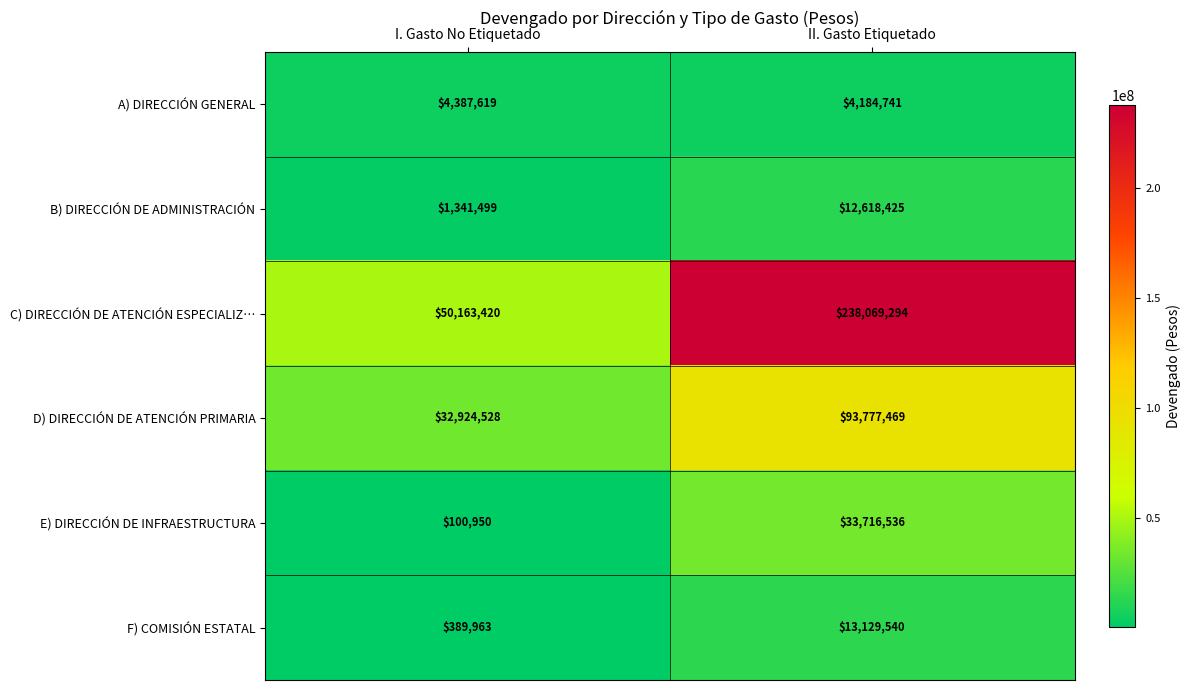

Between I. Gasto No Etiquetado and II. Gasto Etiquetado, which series saw the biggest shift?

C) DIRECCIÓN DE ATENCIÓN ESPECIALIZ…